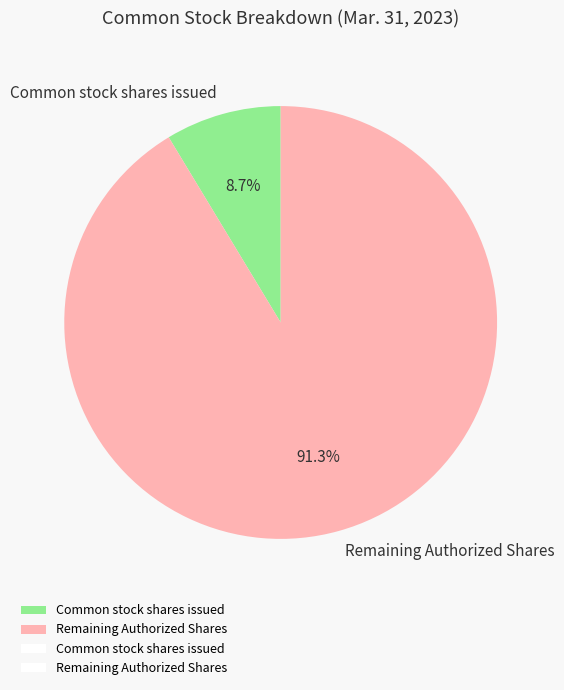

Which slice represents more than half of the pie?

Remaining Authorized Shares